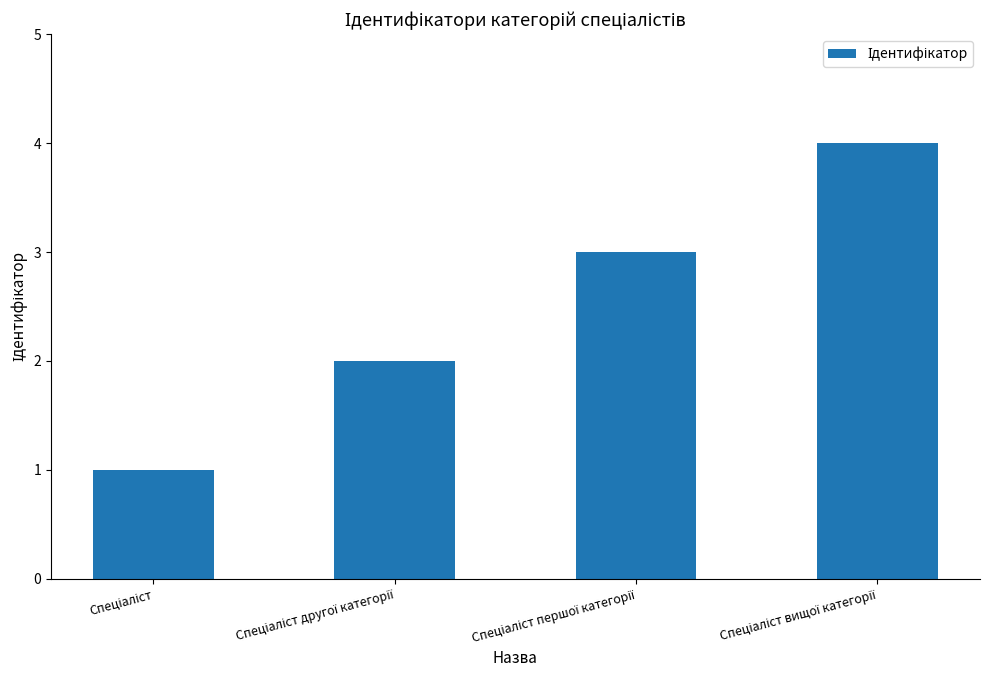

What is the sum of all values?

10